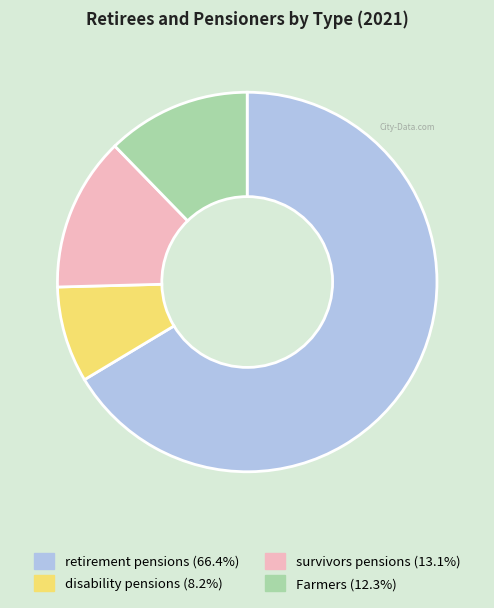

Is the sum of survivors pensions and retirement pensions greater than half?

Yes